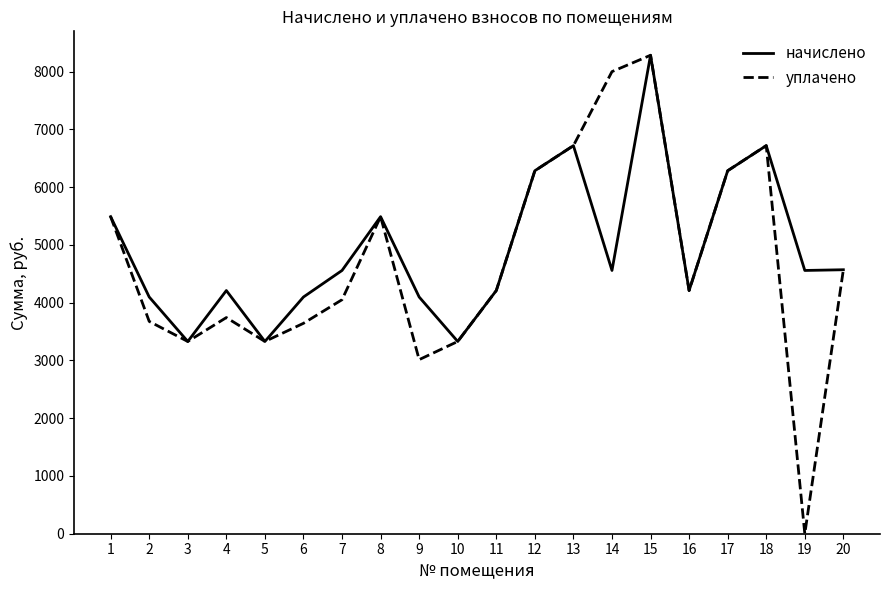

At which label does начислено first exceed 4558?

1